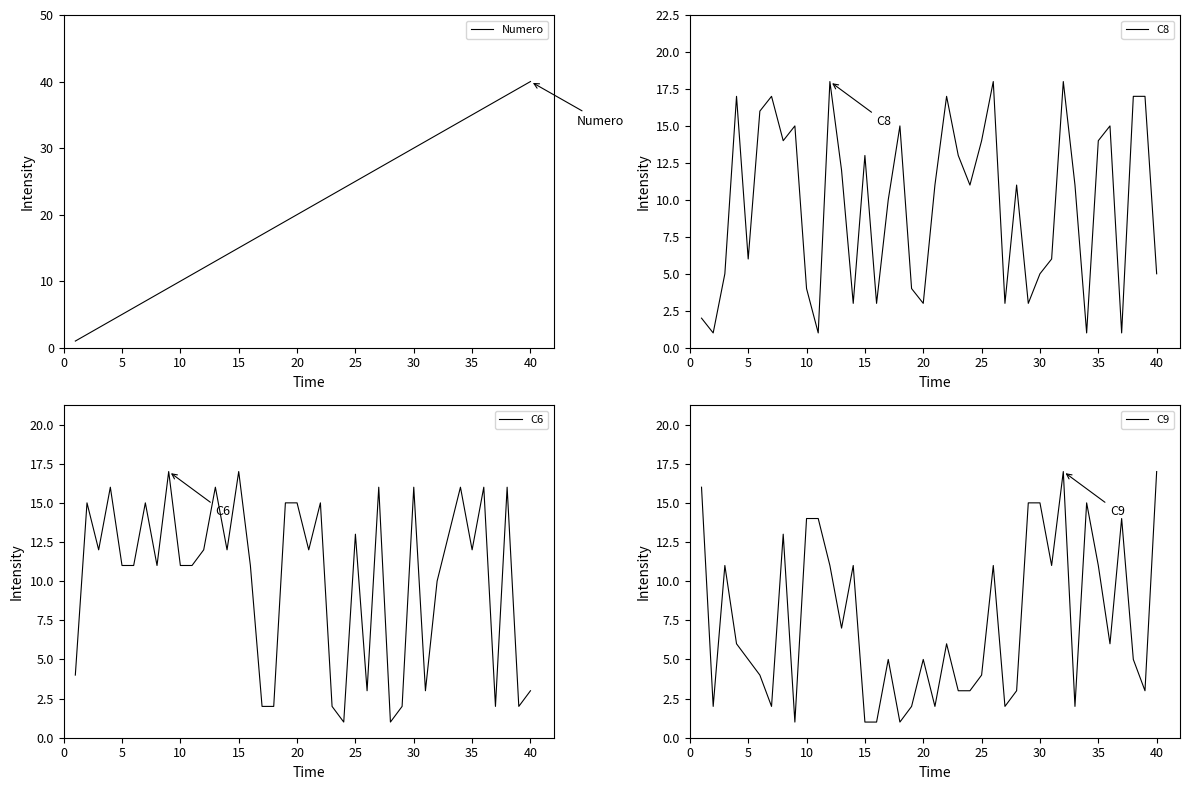

The value of C9 at 40 is 17. True or false?

True